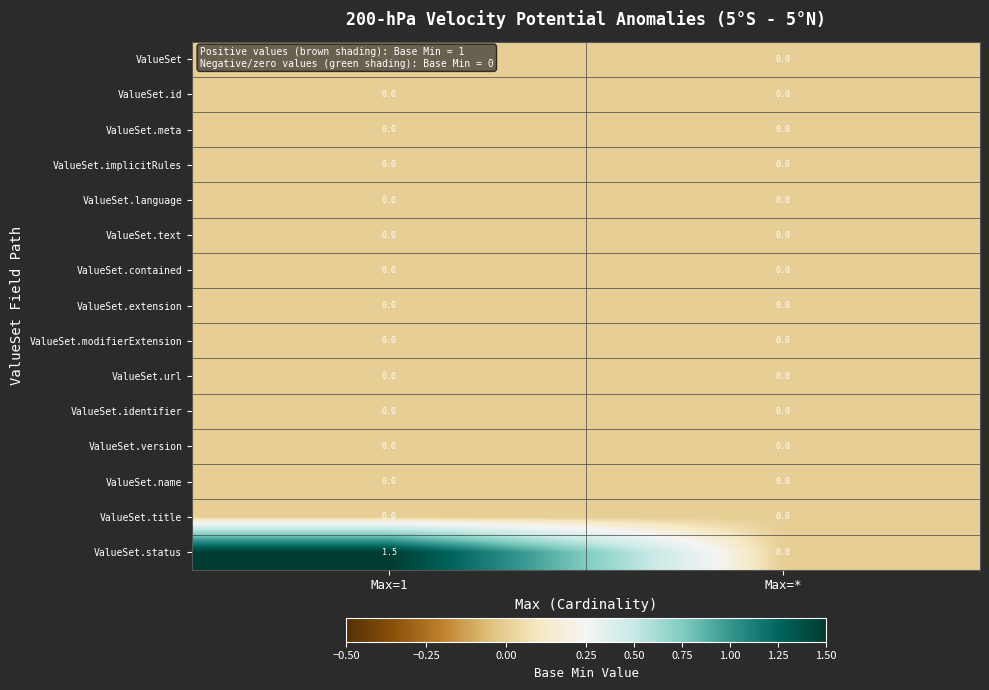

Which series has the widest spread of values?

ValueSet.status